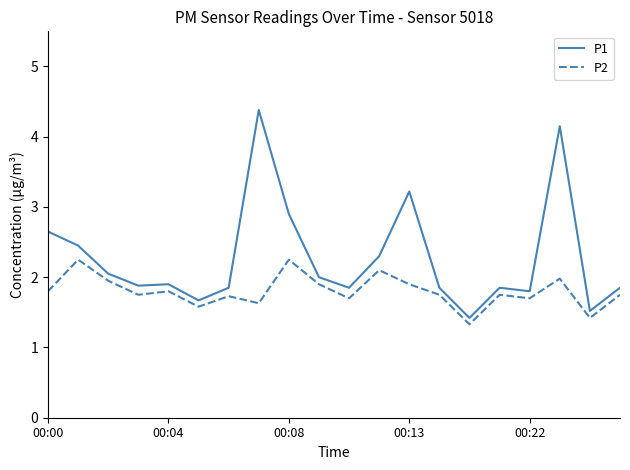

List the series in order of their overall mean, lowest first.

P2, P1